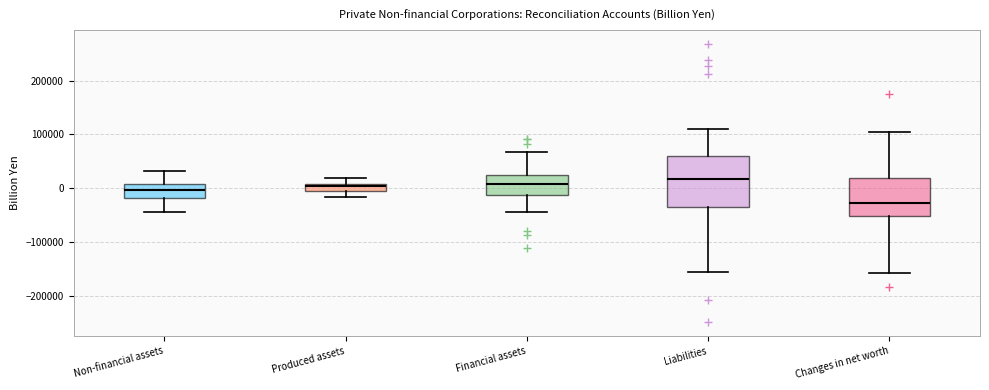

Which box's median line is the lowest?

Changes in net worth